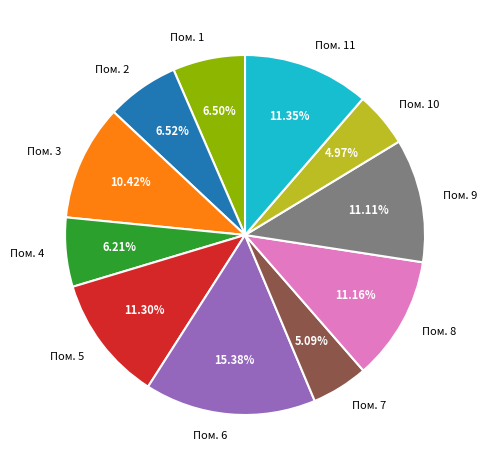

Is there any slice that represents more than half of the pie?

No